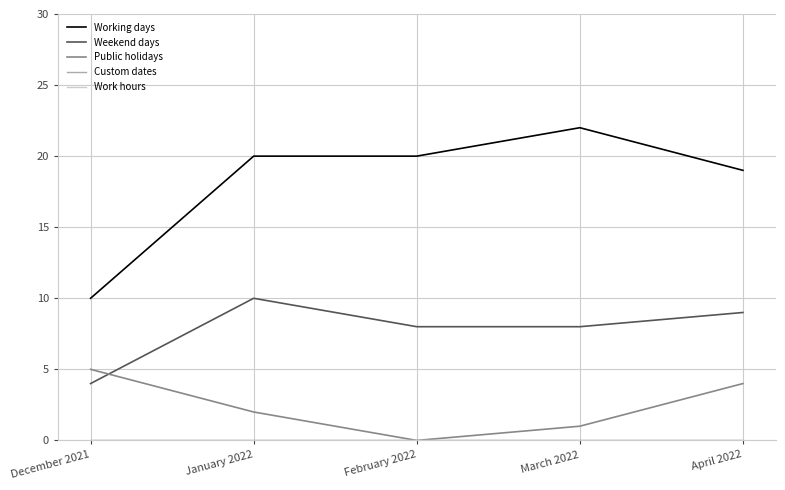

Is this an area chart (filled region under the line)?

No